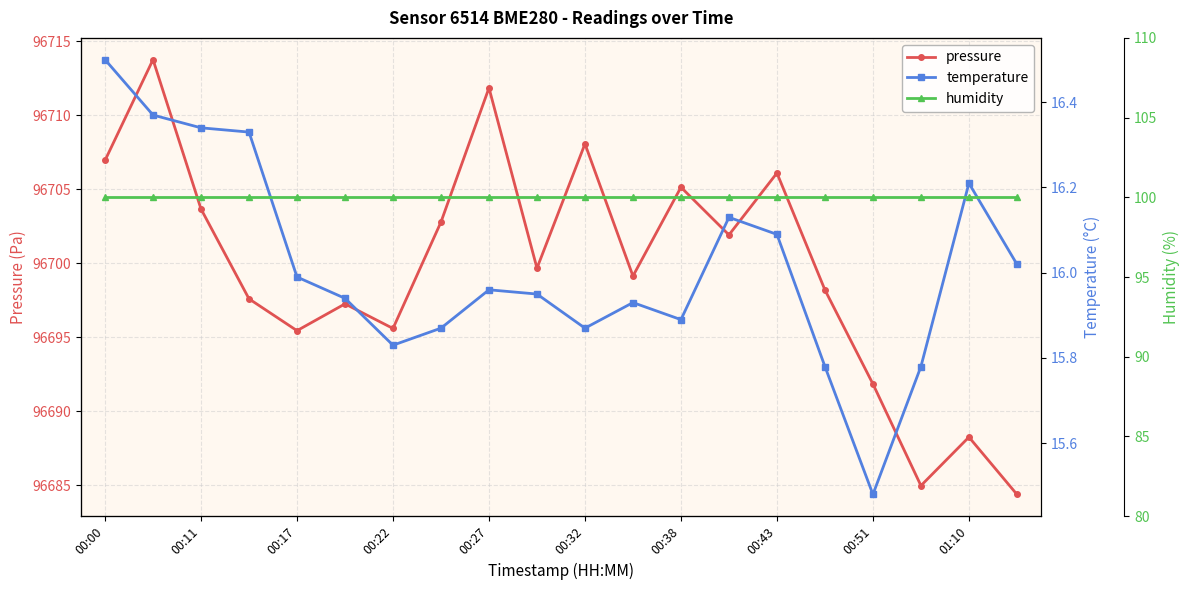

What is the highest value of the pressure series?

96713.8